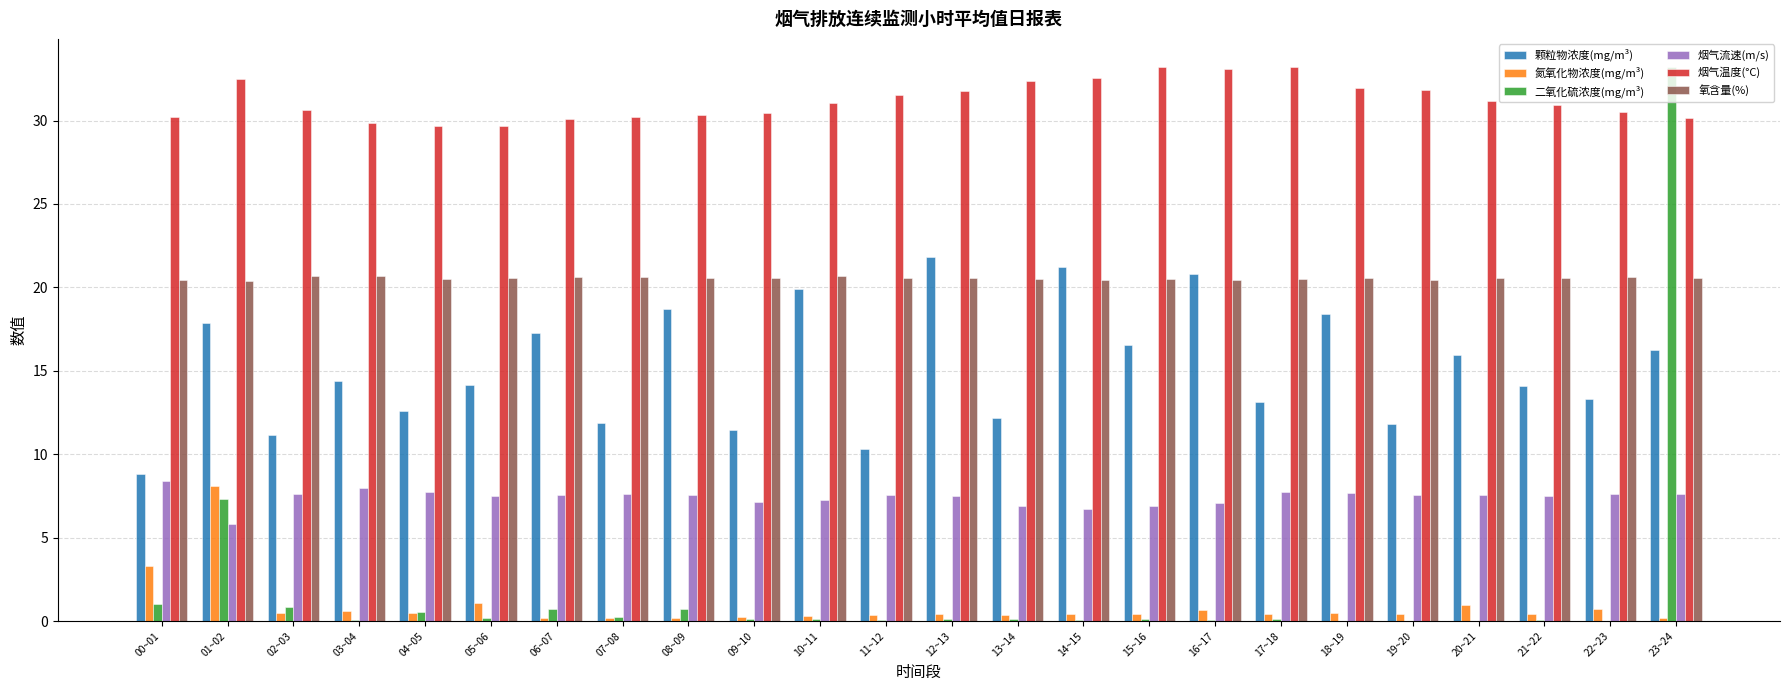

What are all the series names shown in the legend?

颗粒物浓度(mg/m³), 氮氧化物浓度(mg/m³), 二氧化硫浓度(mg/m³), 烟气流速(m/s), 烟气温度(°C), 氧含量(%)